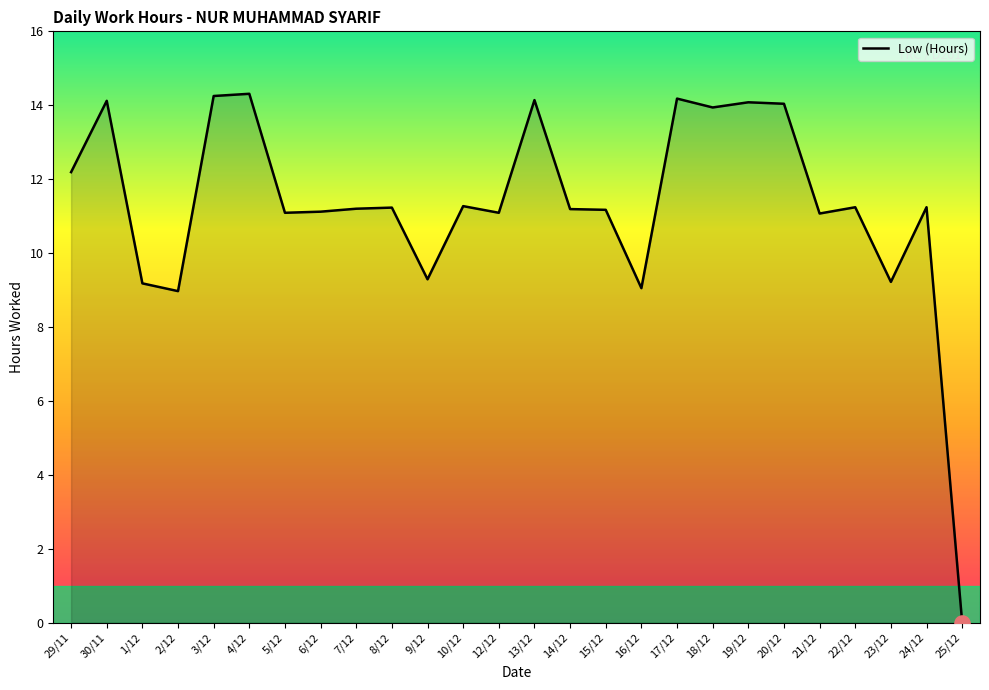

Between 8/12 and 3/12, which is larger?

3/12